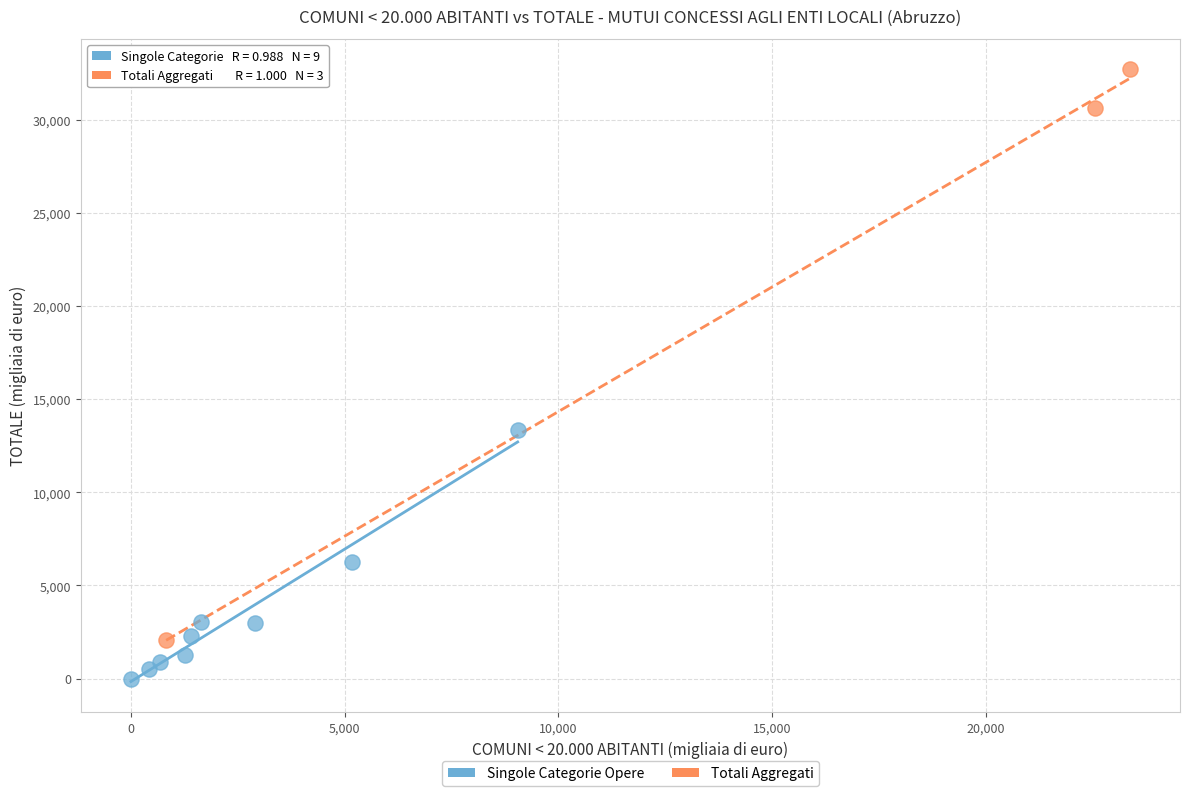

Which series reaches the minimum Y coordinate?

Singole Categorie Opere